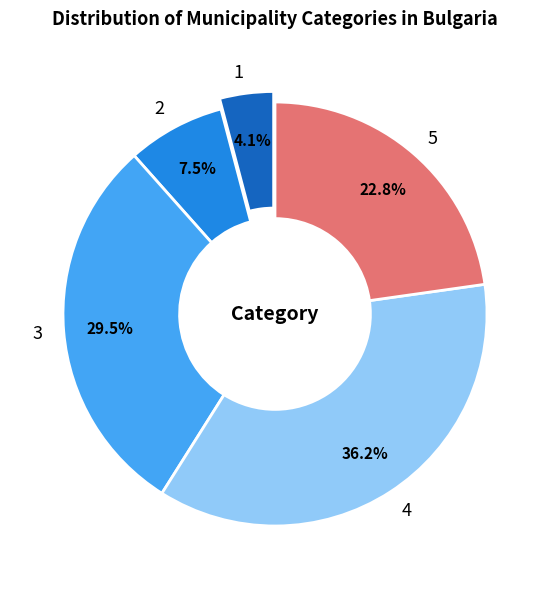

Is the sum of 2 and 3 greater than half?

No